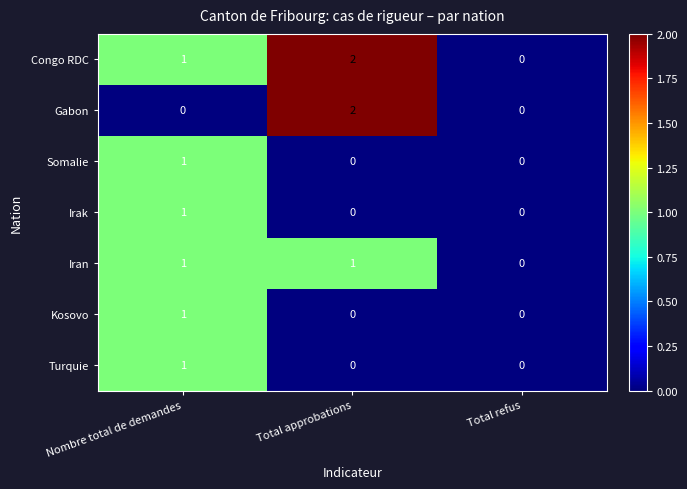

What is the total value across all series at Total approbations?

5